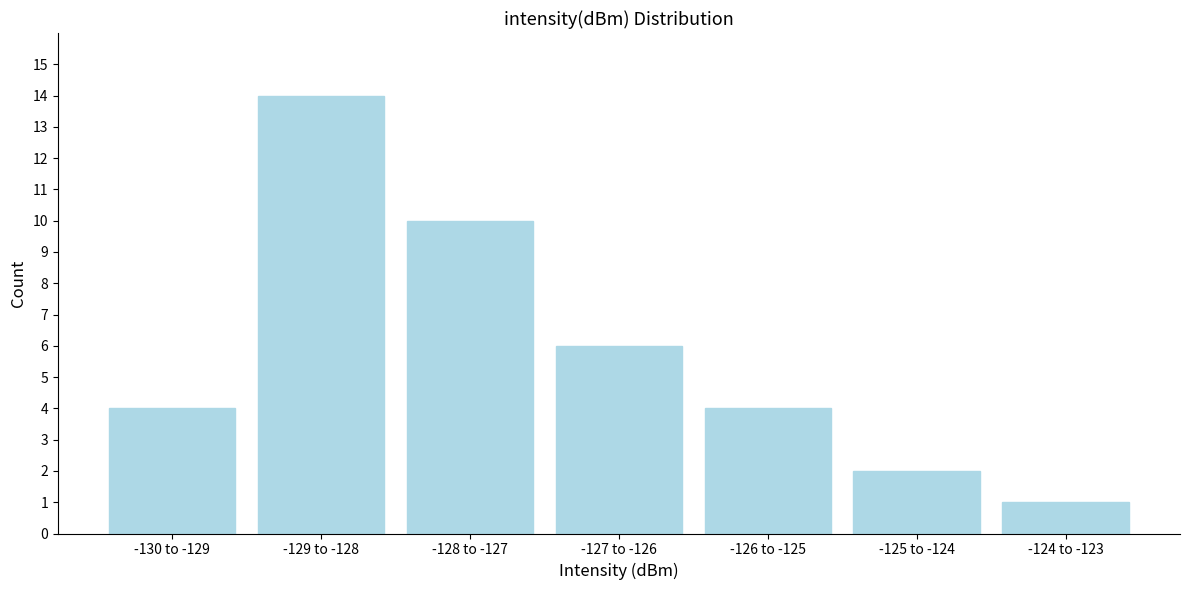

Reading left to right, list all the values displayed in this chart.

4	14	10	6	4	2	1